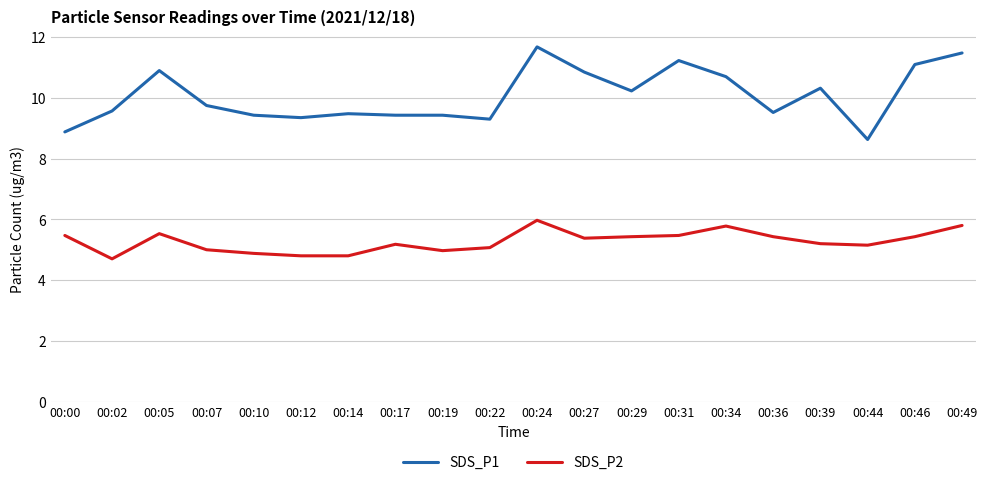

What is the maximum value for SDS_P2?

6.0